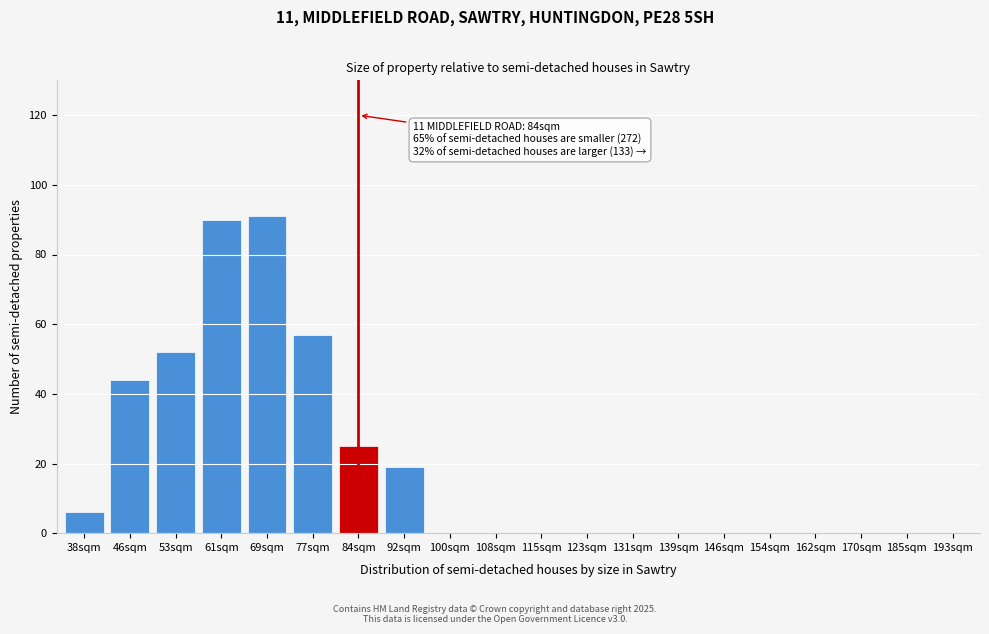

Reading left to right, list all the values displayed in this chart.

38sqm=6	46sqm=44	53sqm=52	61sqm=90	69sqm=91	77sqm=57	84sqm=25	92sqm=19	100sqm=0	108sqm=0	115sqm=0	123sqm=0	131sqm=0	139sqm=0	146sqm=0	154sqm=0	162sqm=0	170sqm=0	185sqm=0	193sqm=0